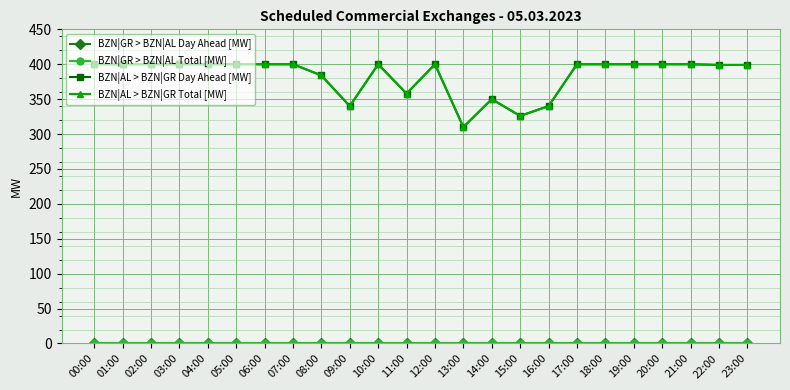

What is the spread (max minus min) of values at 15:00?

326